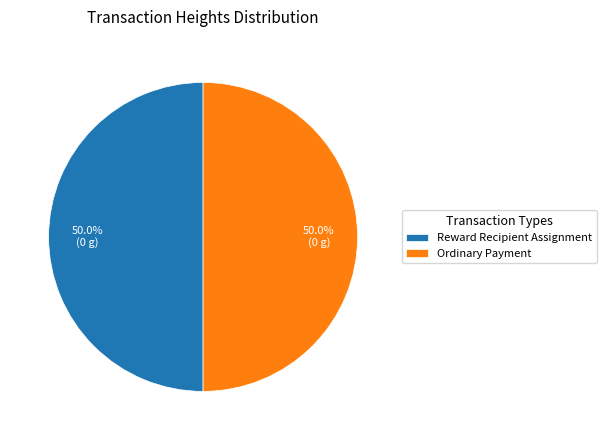

What is the total percentage of Reward Recipient Assignment and Ordinary Payment?

100.0%